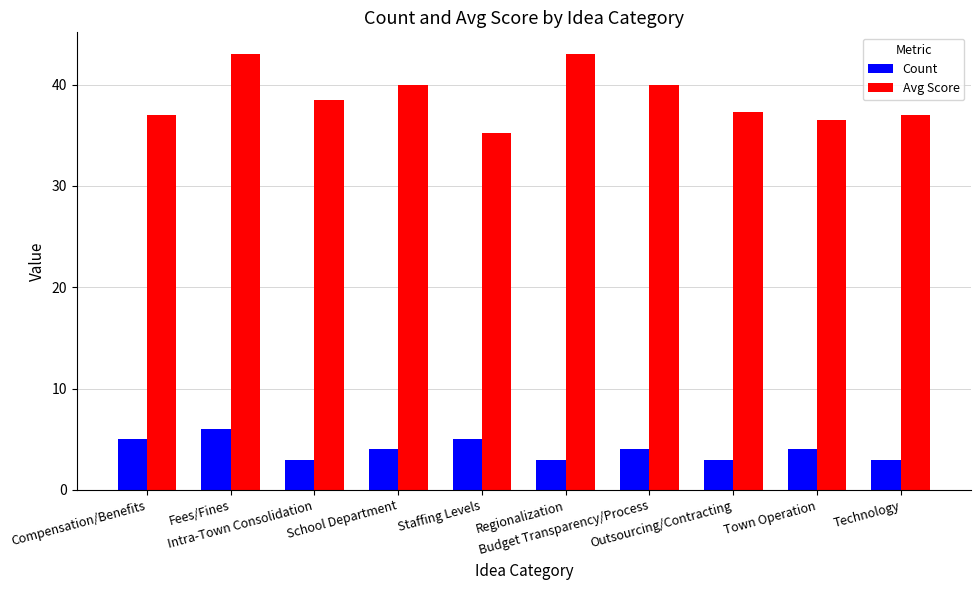

Which series changed the most between Compensation/Benefits and Regionalization?

Avg Score